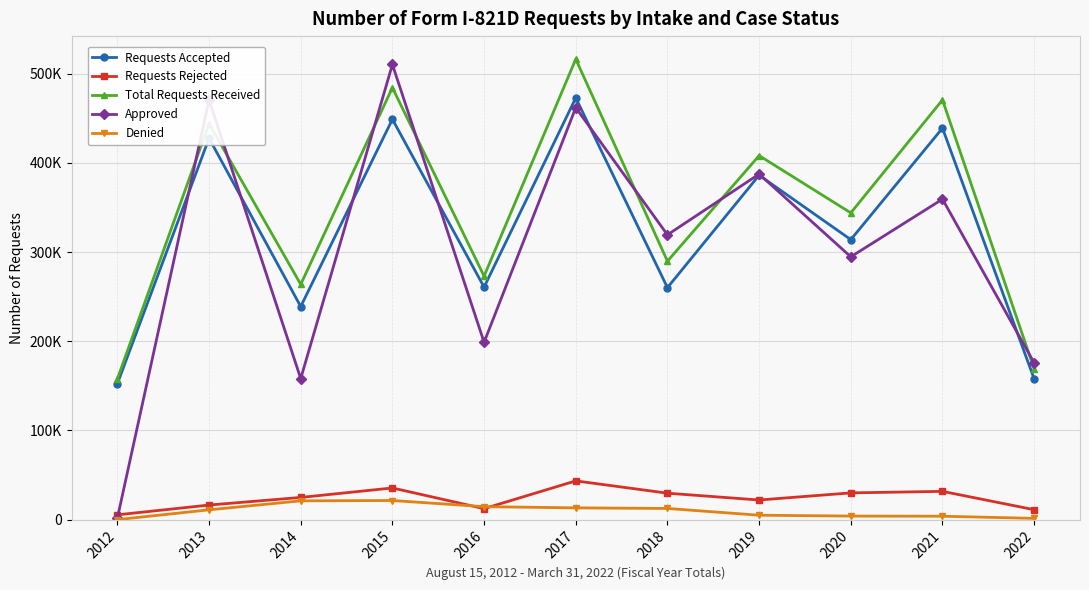

Is the value of Requests Rejected at 2016 greater than the value of Requests Accepted at 2019?

No